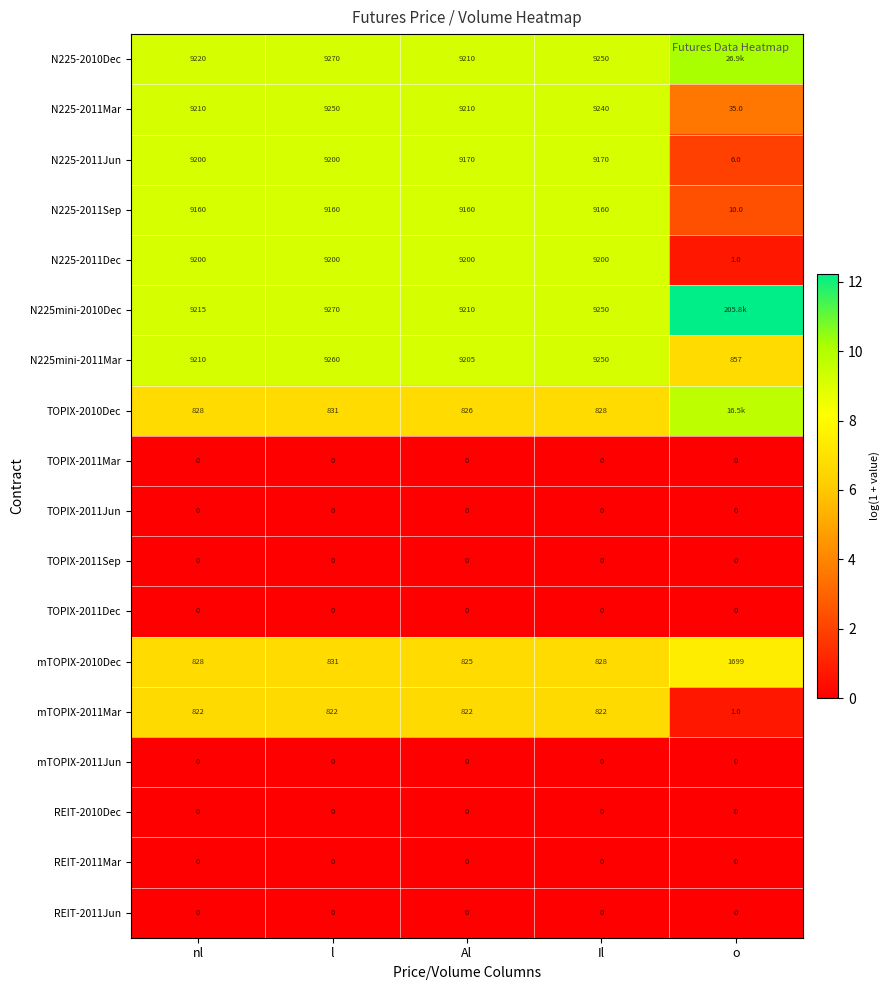

What is the total value across all series at nl?

66893.0